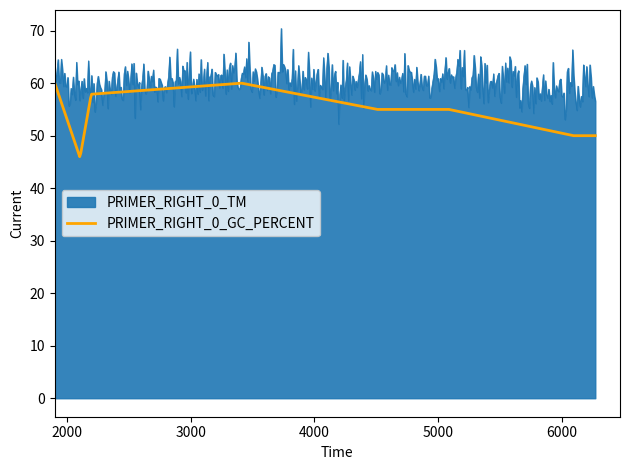

What is the highest value of the PRIMER_RIGHT_0_TM series?

70.4